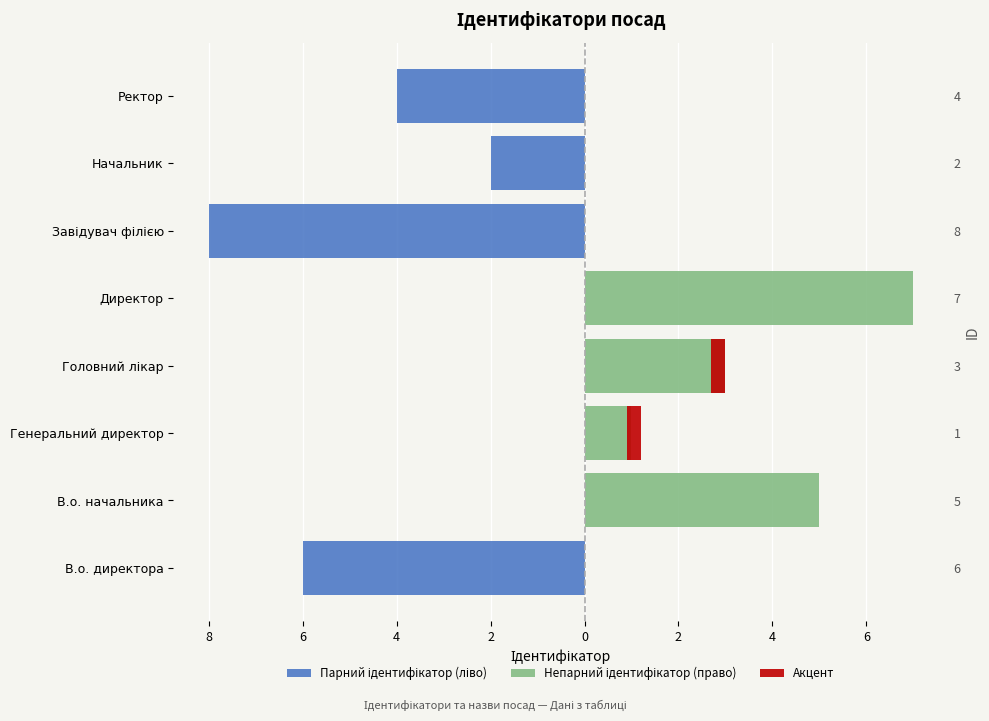

What is the difference between the second highest and minimum values in the Непарний ідентифікатор (право) series?

5.0